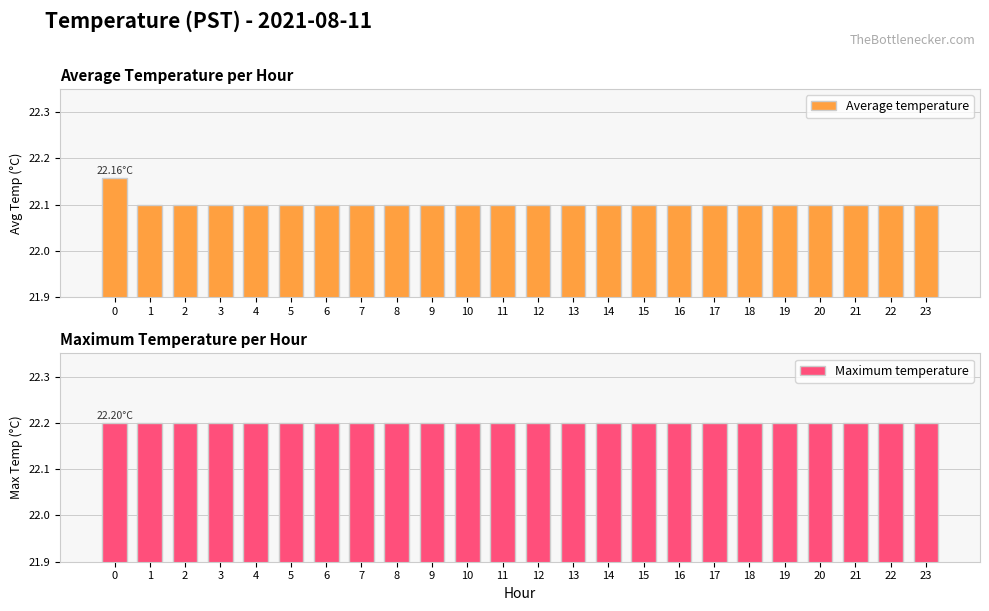

What is the difference between the highest and lowest values at 3?

0.1